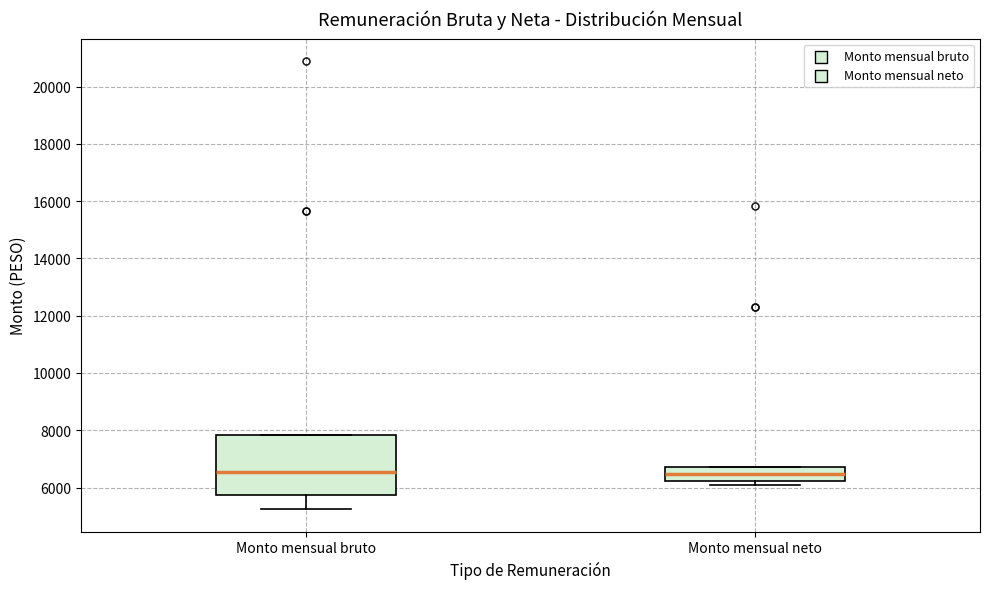

Reading left to right, read every box against the y-axis: the position of its median line, the range the box covers, and the ends of its whiskers. The values are not printed on the chart, so give them approximately, as read against the axis.

Monto mensual bruto: median 6600, box 5800 to 7800, whiskers 5200 to 7800
Monto mensual neto: median 6400, box 6200 to 6800, whiskers 6000 to 6800